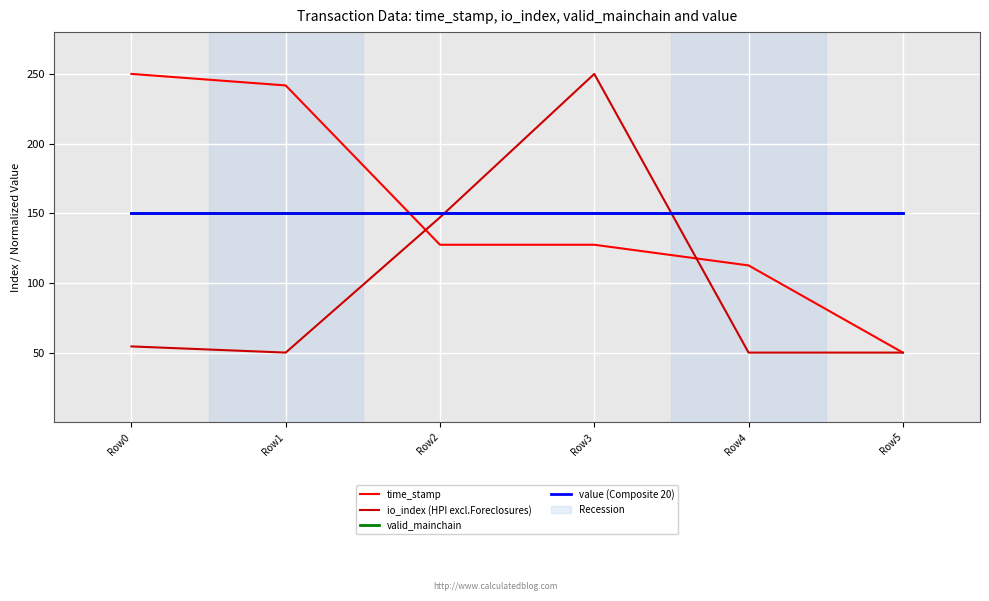

What is the sum of all valid_mainchain values?

900.0